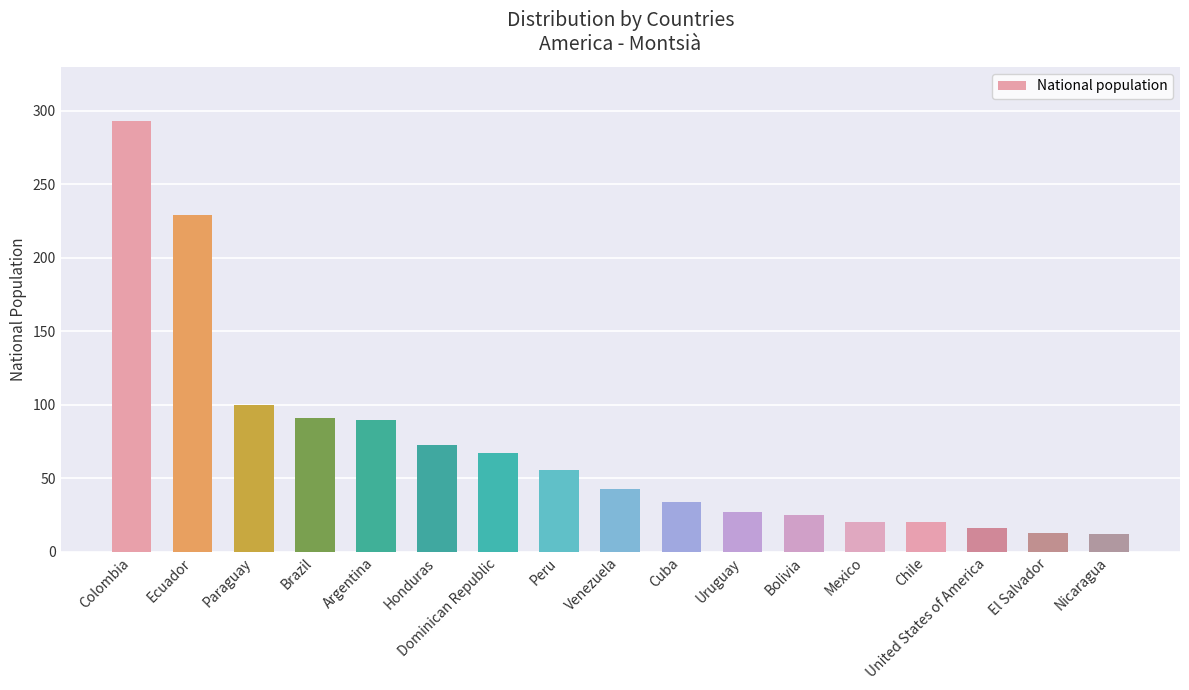

Are the bars horizontal?

No